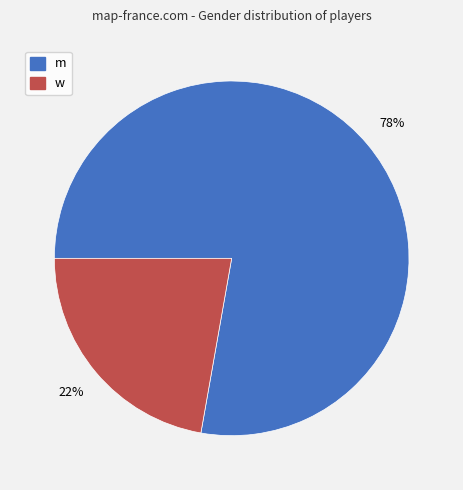

Which slice represents more than half of the pie?

m